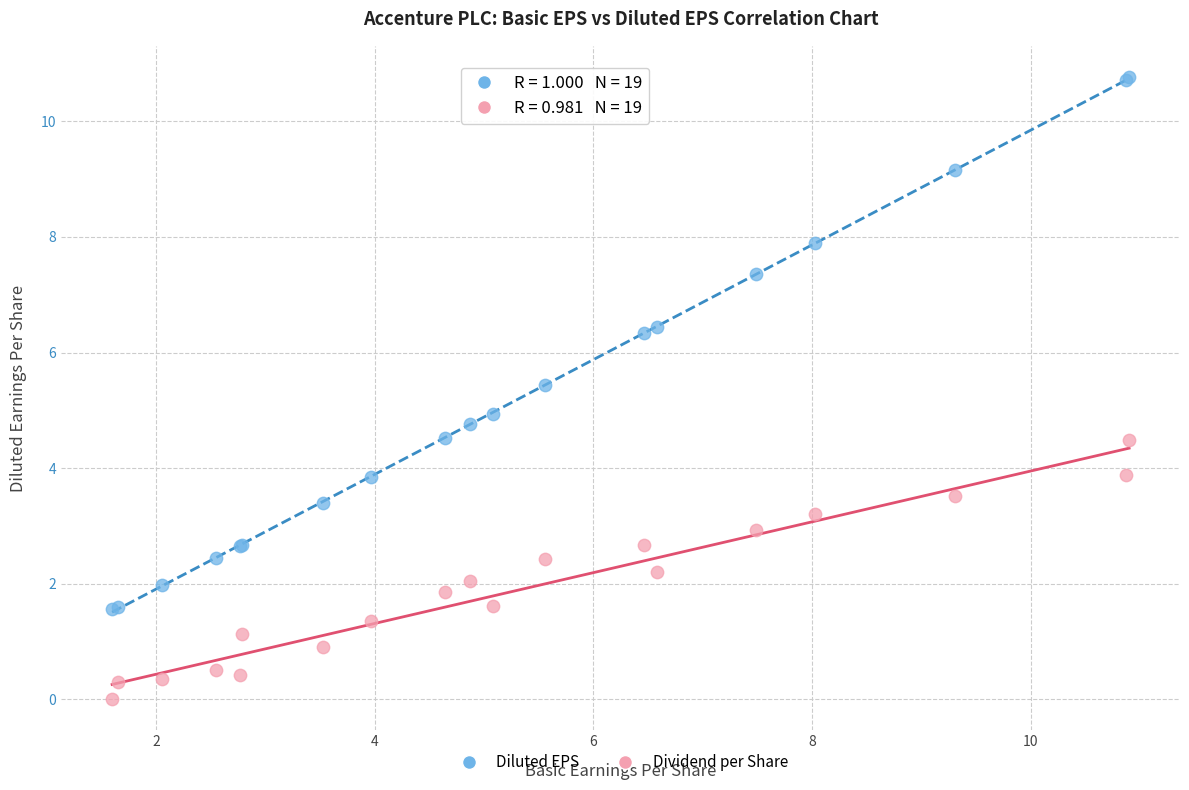

What are all the series names shown in the legend?

Diluted EPS, Dividend per Share